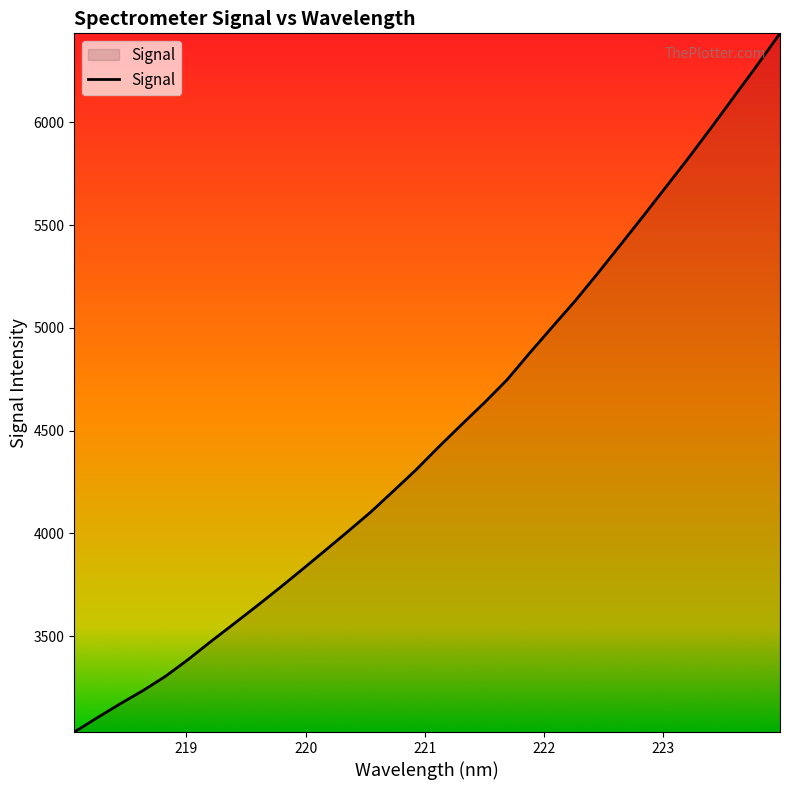

Reading left to right, what are all the values shown in this chart?

3032.8	3101.8	3169.1	3233.5	3303.8	3386.0	3473.9	3559.1	3645.2	3733.2	3823.6	3915.3	4007.9	4102.1	4204.7	4308.6	4420.4	4528.6	4634.9	4746.8	4878.0	5005.4	5131.9	5266.9	5405.7	5545.6	5687.5	5830.0	5977.4	6128.0	6278.4	6432.9